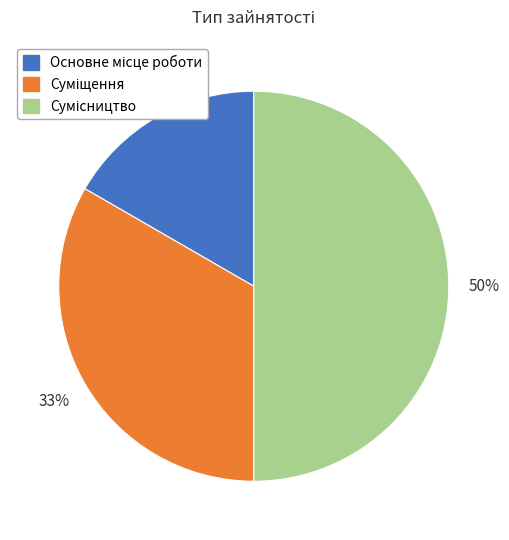

To the nearest percent, what is the average slice percentage?

33%